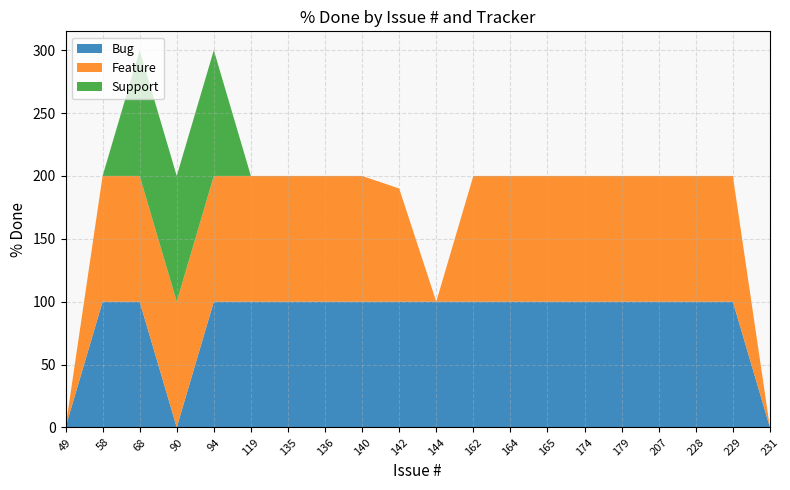

Reading left to right, list all the values displayed in this chart.

Bug: 0	100	100	0	100	100	100	100	100	100	100	100	100	100	100	100	100	100	100	0
Feature: 0	100	100	100	100	100	100	100	100	90	0	100	100	100	100	100	100	100	100	0
Support: 0	0	100	100	100	0	0	0	0	0	0	0	0	0	0	0	0	0	0	0